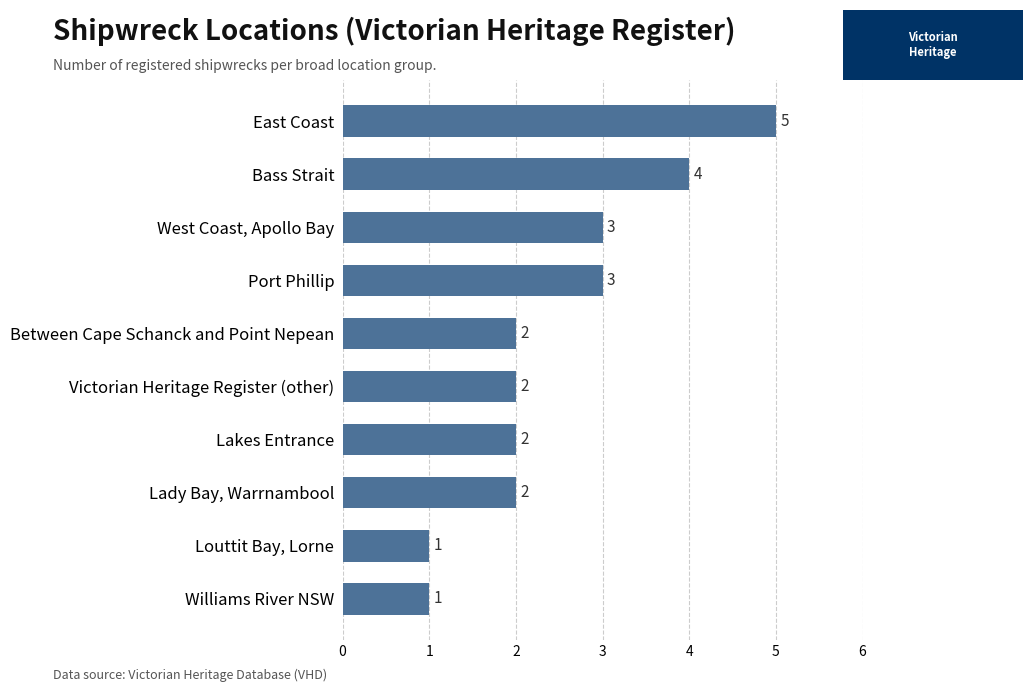

How many data points are less than 2?

2